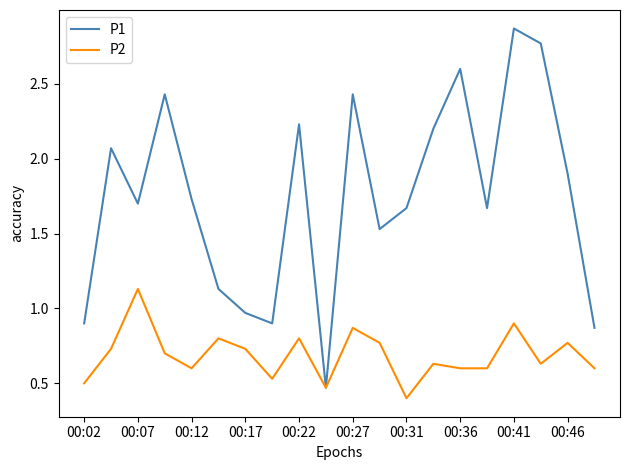

Does the chart have visible grid lines?

No